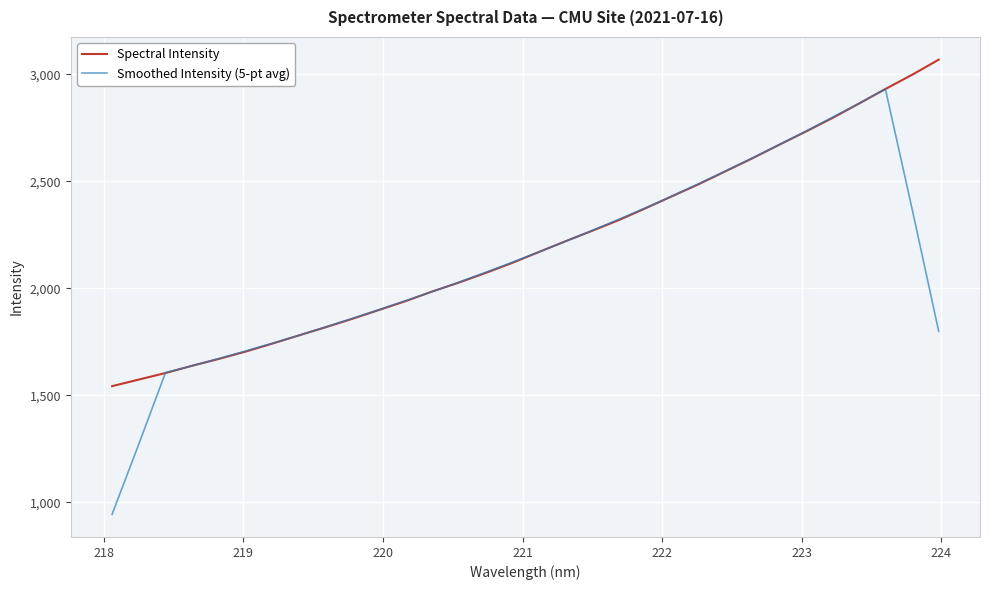

What is the difference between the maximum and minimum values in the Smoothed Intensity (5-pt avg) series?

1987.2